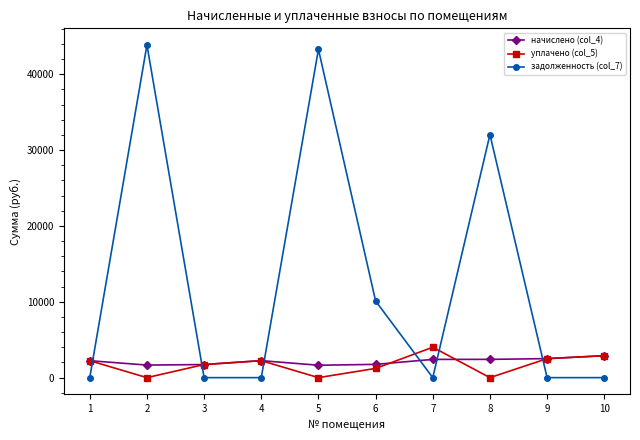

True or false: уплачено (col_5) and задолженность (col_7) cross at least once.

True